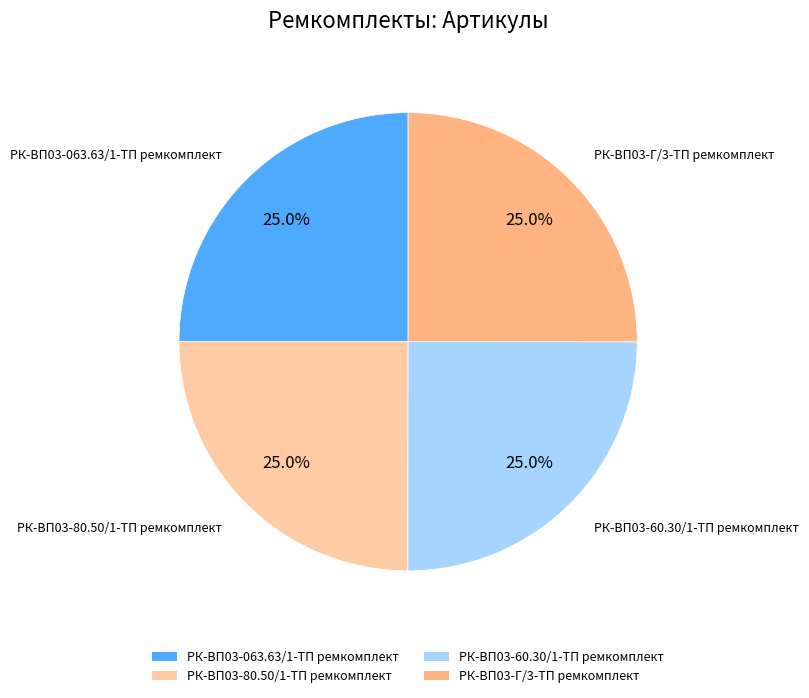

To the nearest percent, what portion does РК-ВП03-063.63/1-ТП ремкомплект represent?

25%